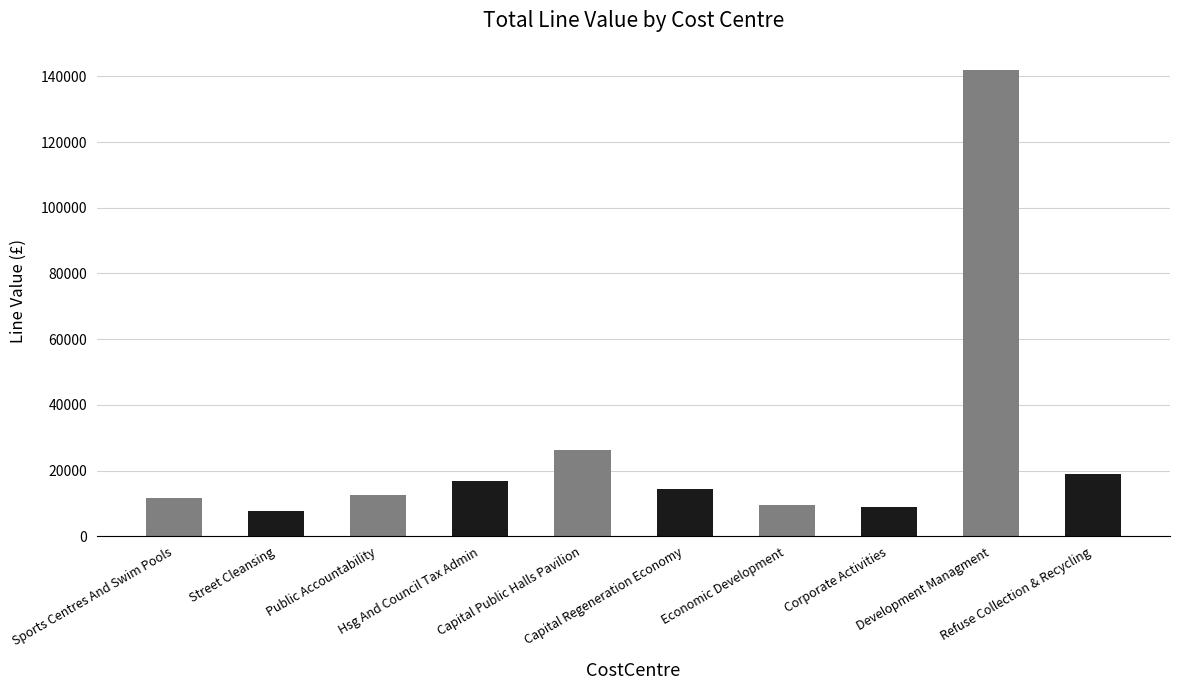

What is the change in value from Public Accountability to Hsg And Council Tax Admin?

+4207